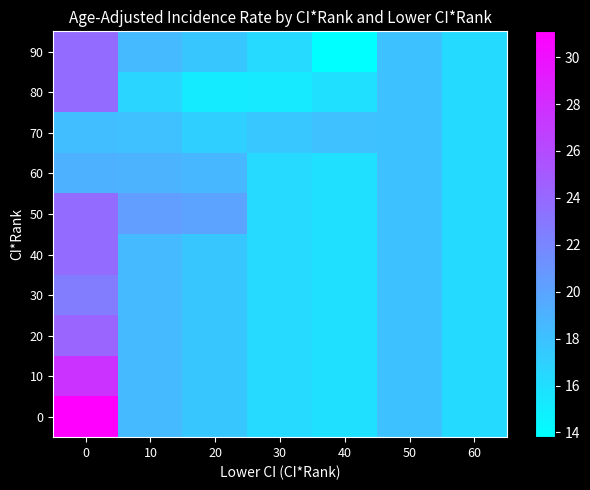

Between 30 and 60, which is larger?

30